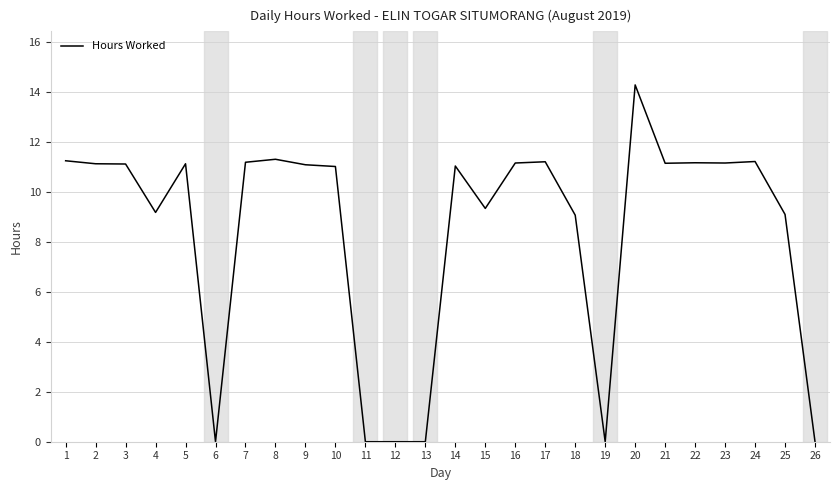

What value does the data have at 24?

11.2